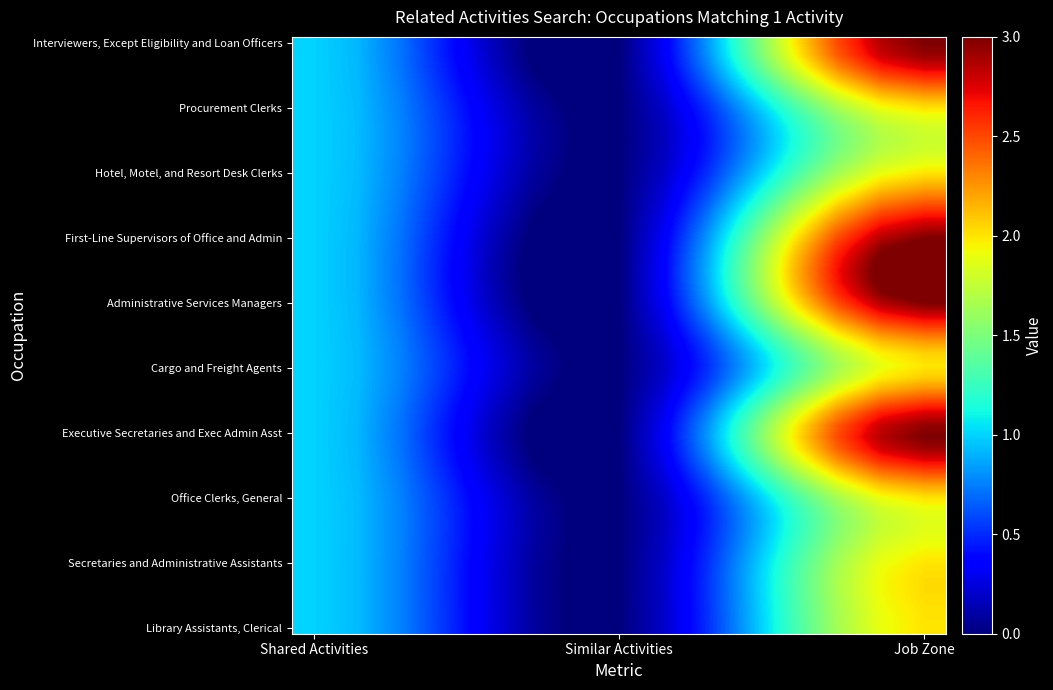

At how many categories does at least one series exceed 0?

2